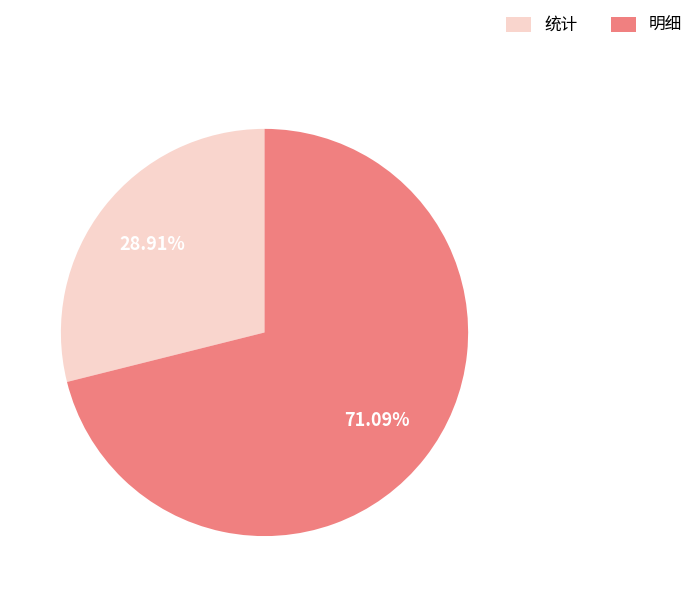

Does 统计 represent more than half of the total?

No